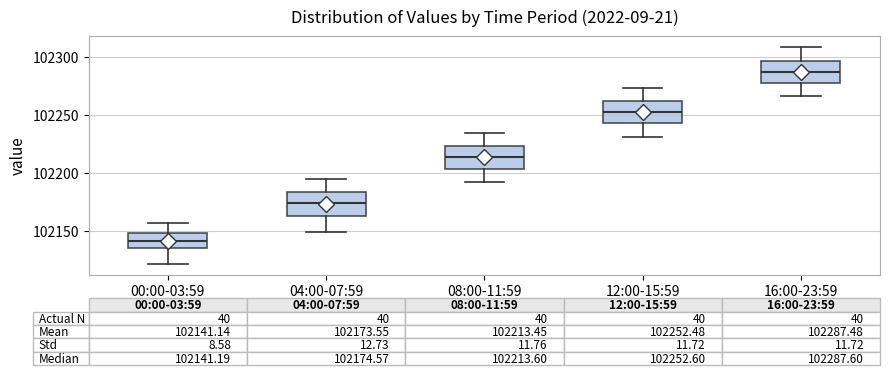

Which box's median line is the highest?

16:00-23:59